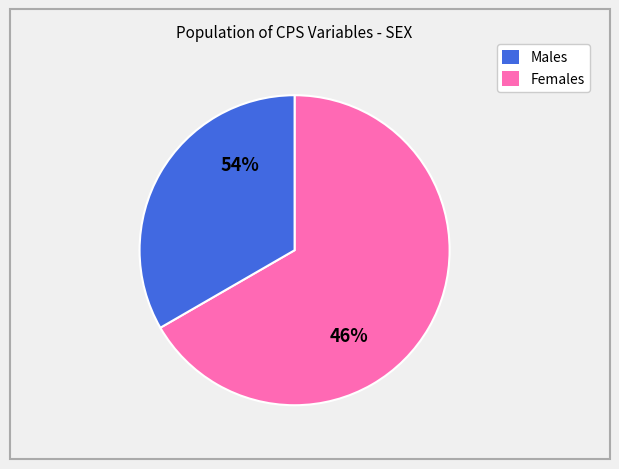

What is the largest slice in the pie chart?

Female